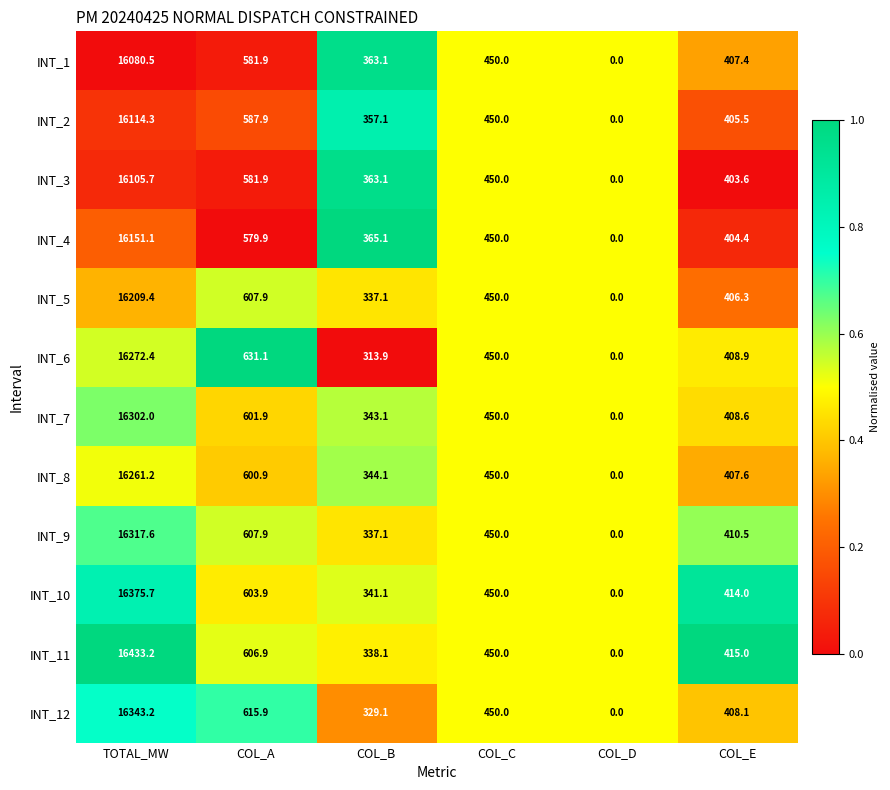

Which series has the largest range (max minus min)?

INT_11